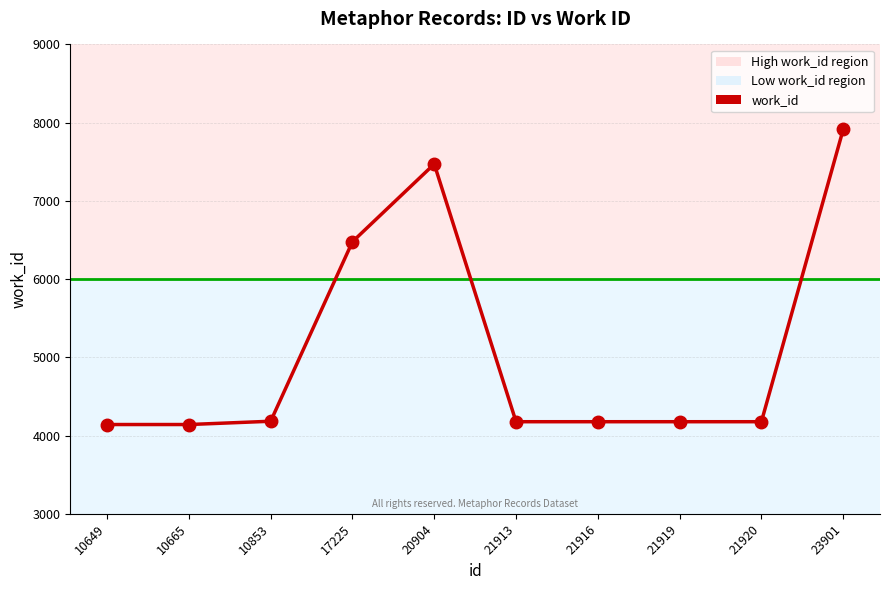

What is the smallest value displayed?

4141